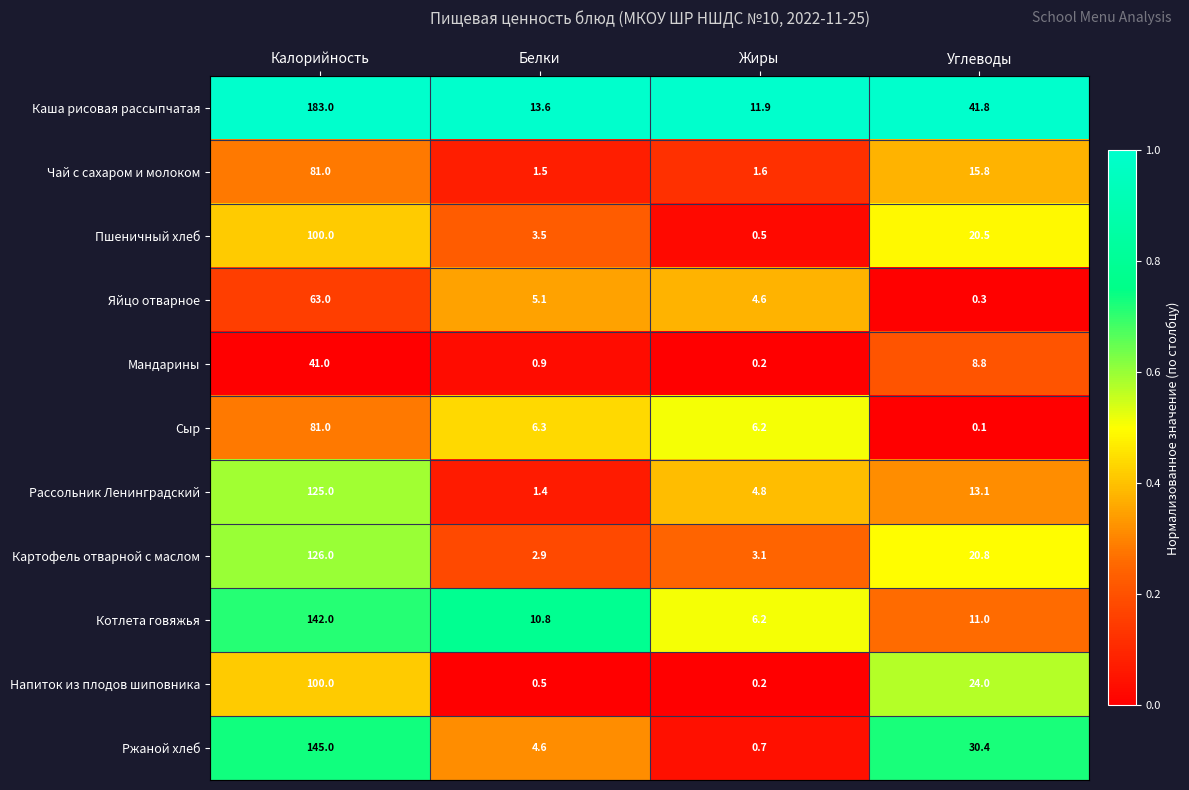

What is the sum of the Картофель отварной с маслом values at Калорийность and Жиры?

129.1